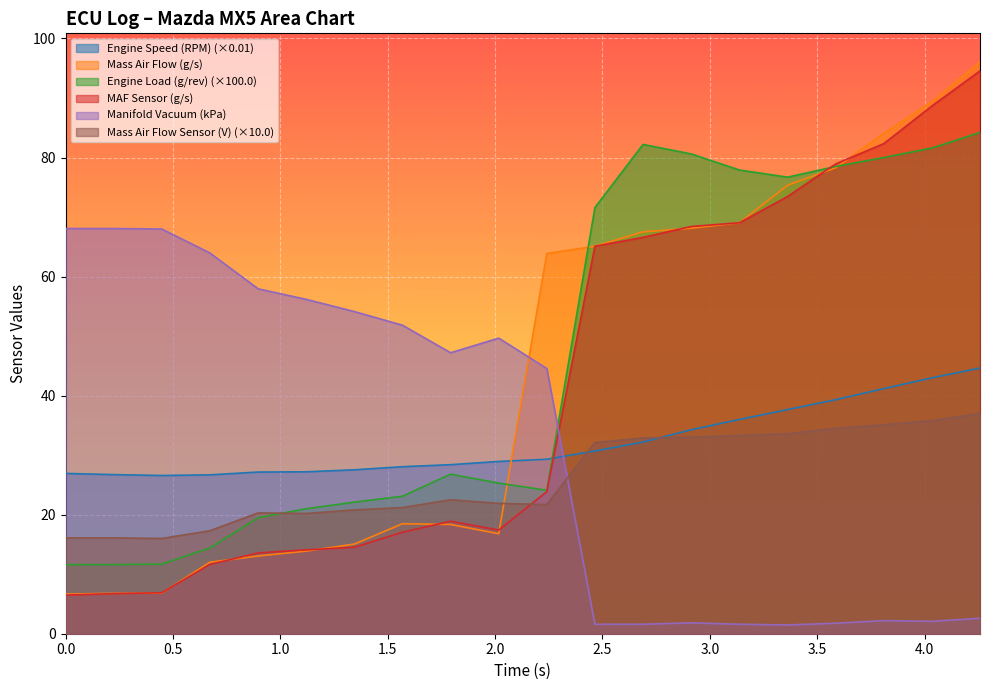

Which has a higher value, 2.914 or 1.569?

2.914